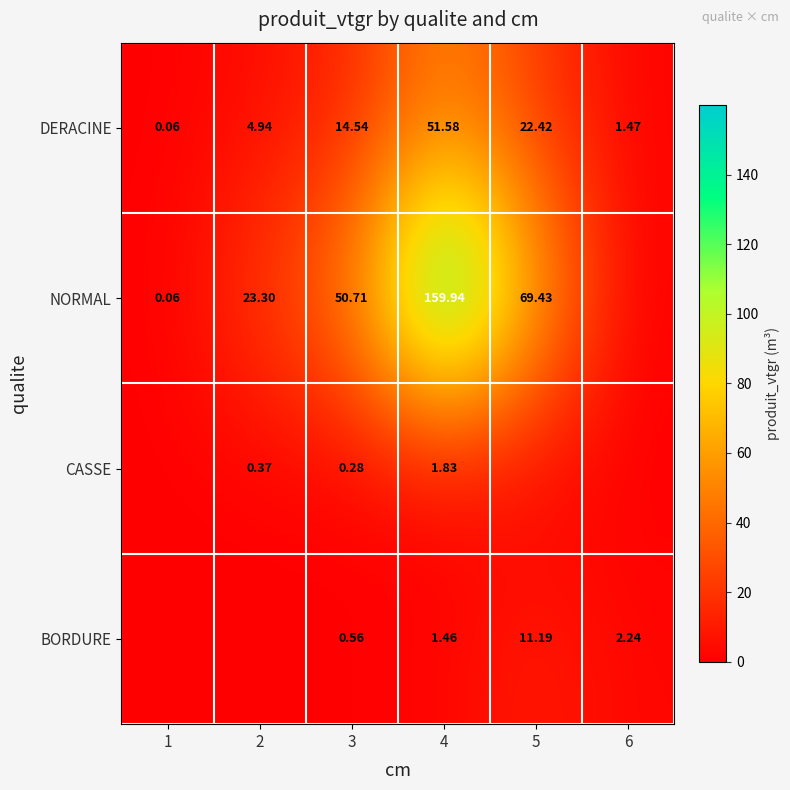

What is the difference between the NORMAL values at 4 and 3?

109.2